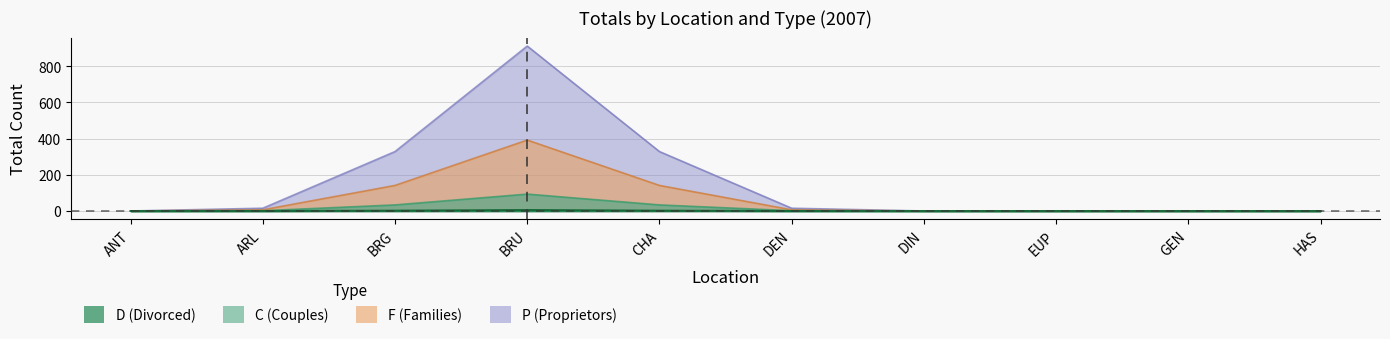

How many lines are shown in the chart?

4